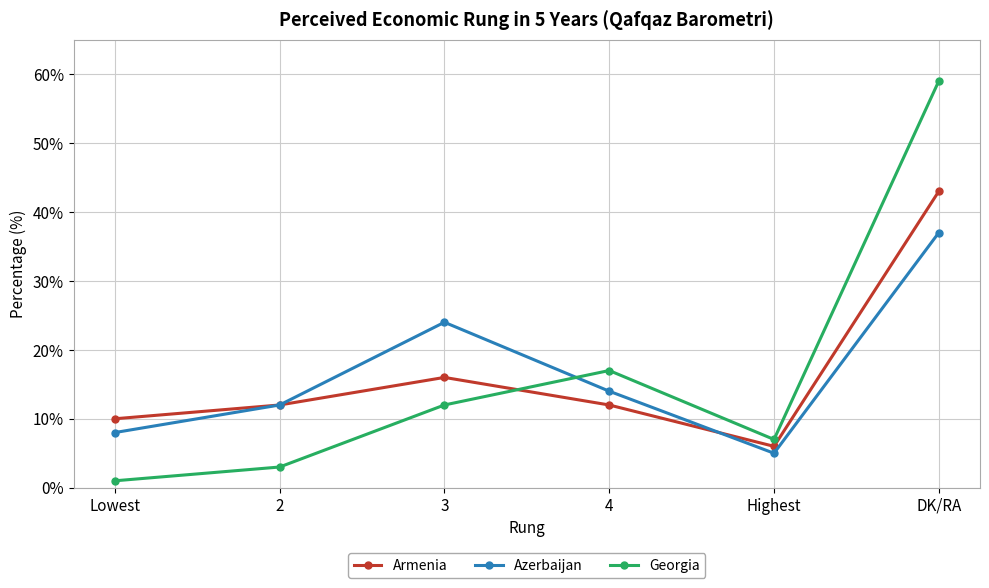

True or false: Georgia has more than 0 interior local peaks.

True